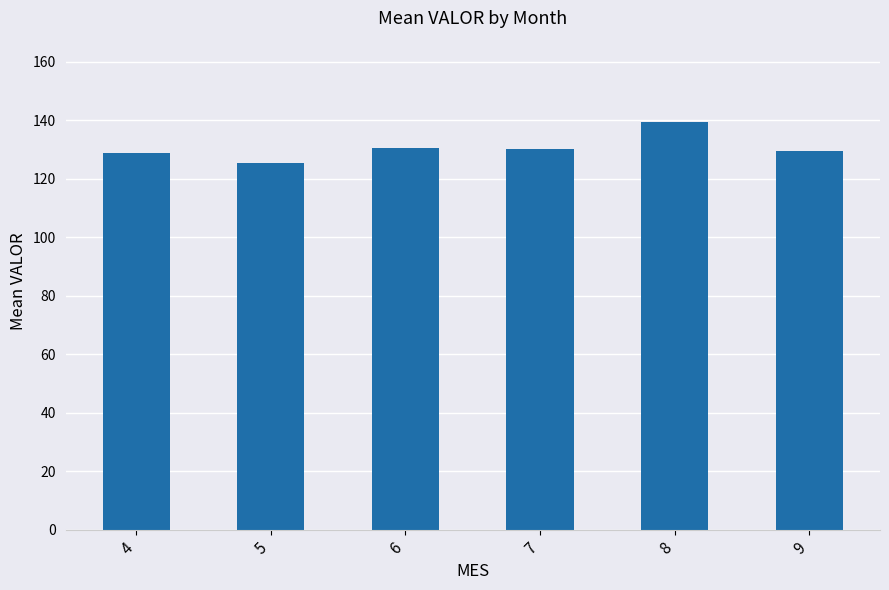

Read the value at 4.

128.9